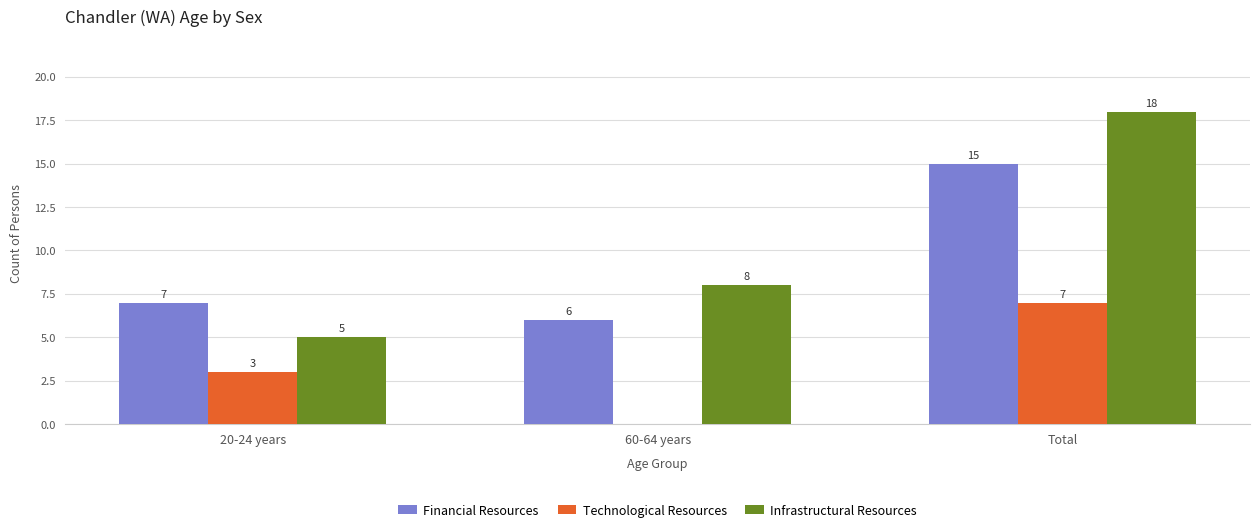

Reading right to left, list all the values displayed in this chart.

Financial Resources: Total=15	60-64 years=6	20-24 years=7
Technological Resources: Total=7	60-64 years=0	20-24 years=3
Infrastructural Resources: Total=18	60-64 years=8	20-24 years=5